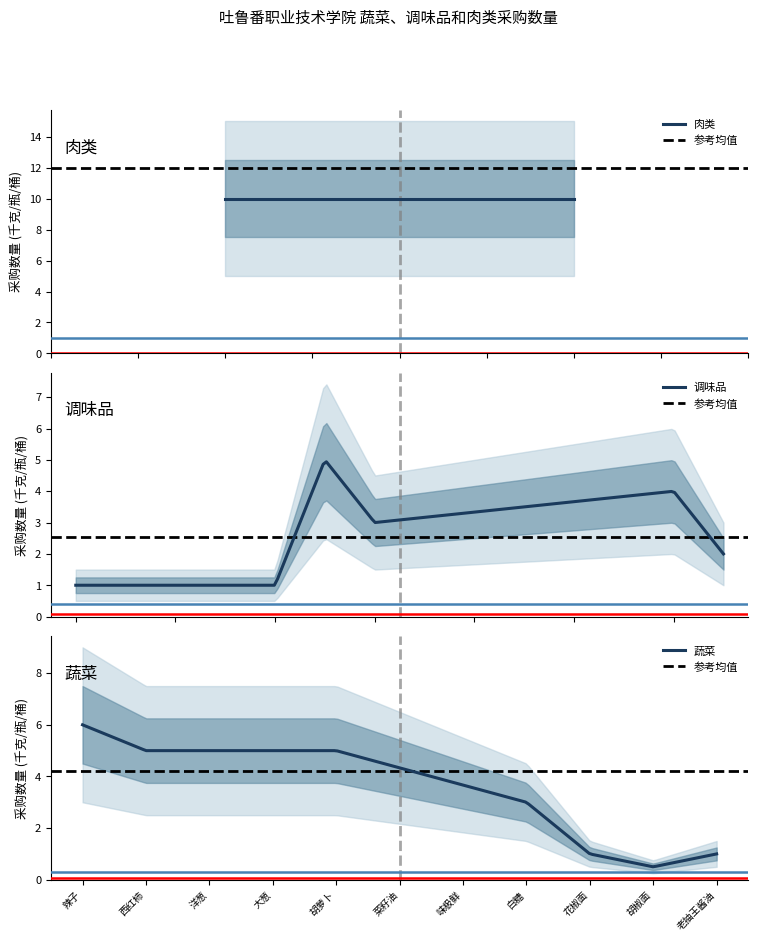

What is the label of the 8th point from the right?

大葱